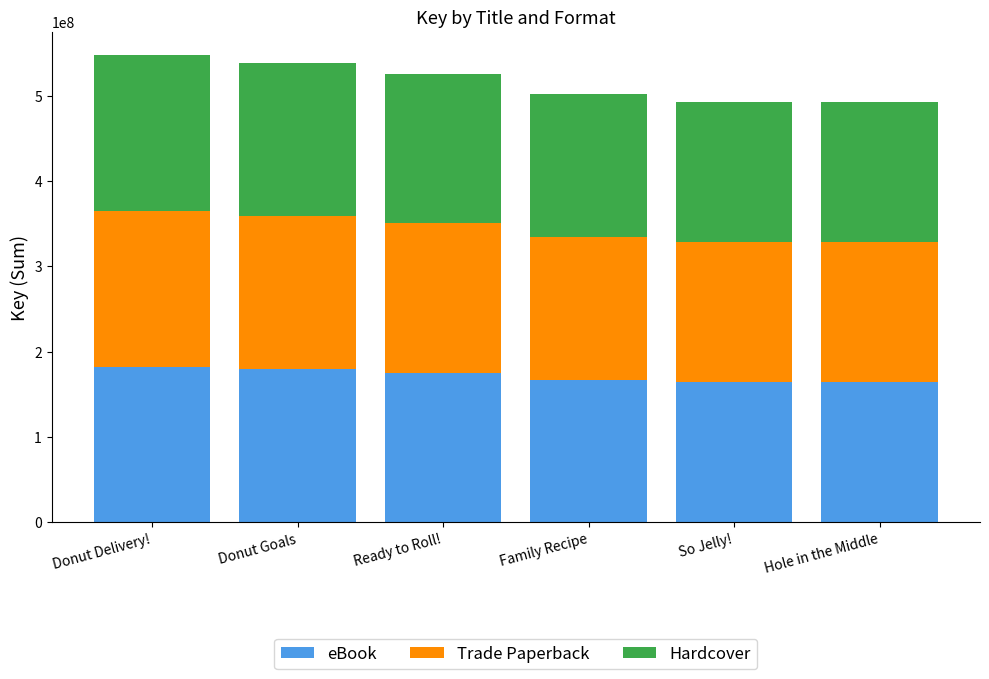

What is the average value of the eBook series?

172199977